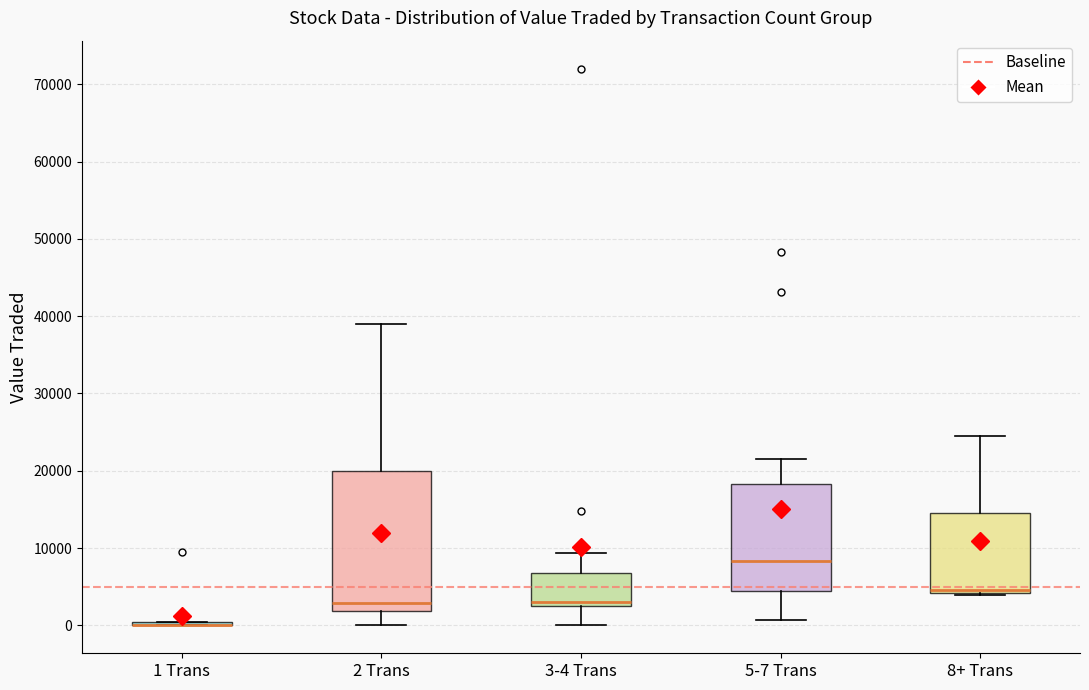

Comparing the boxes themselves (not the whiskers), which one is the tallest?

2 Trans